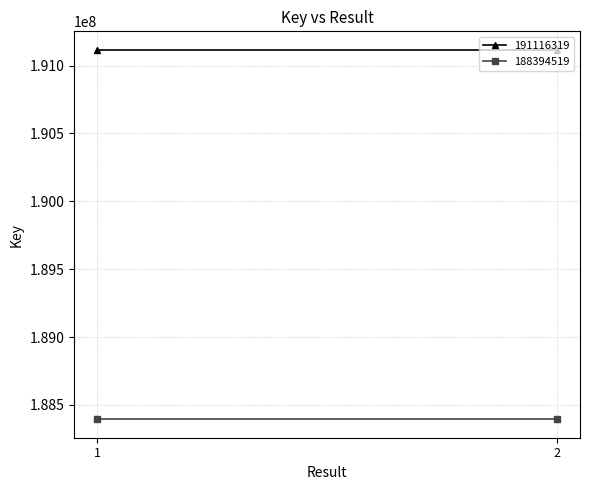

At which label is 188394519 closest to 188394519?

1